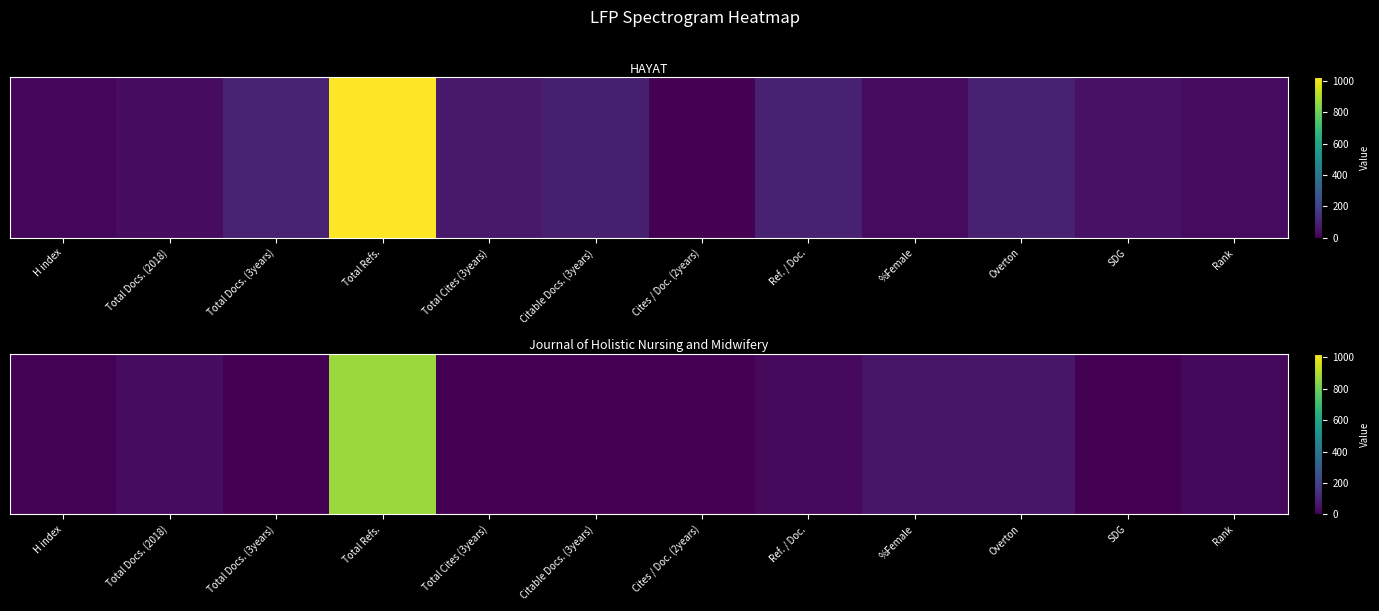

Reading left to right, list all the values displayed in this chart.

H index=7	Total Docs. (2018)=34	Total Docs. (3years)=1	Total Refs.=869	Total Cites (3years)=0	Citable Docs. (3years)=1	Cites / Doc. (2years)=0	Ref. / Doc.=25	%Female=56	Overton=60	SDG=1	Rank=21